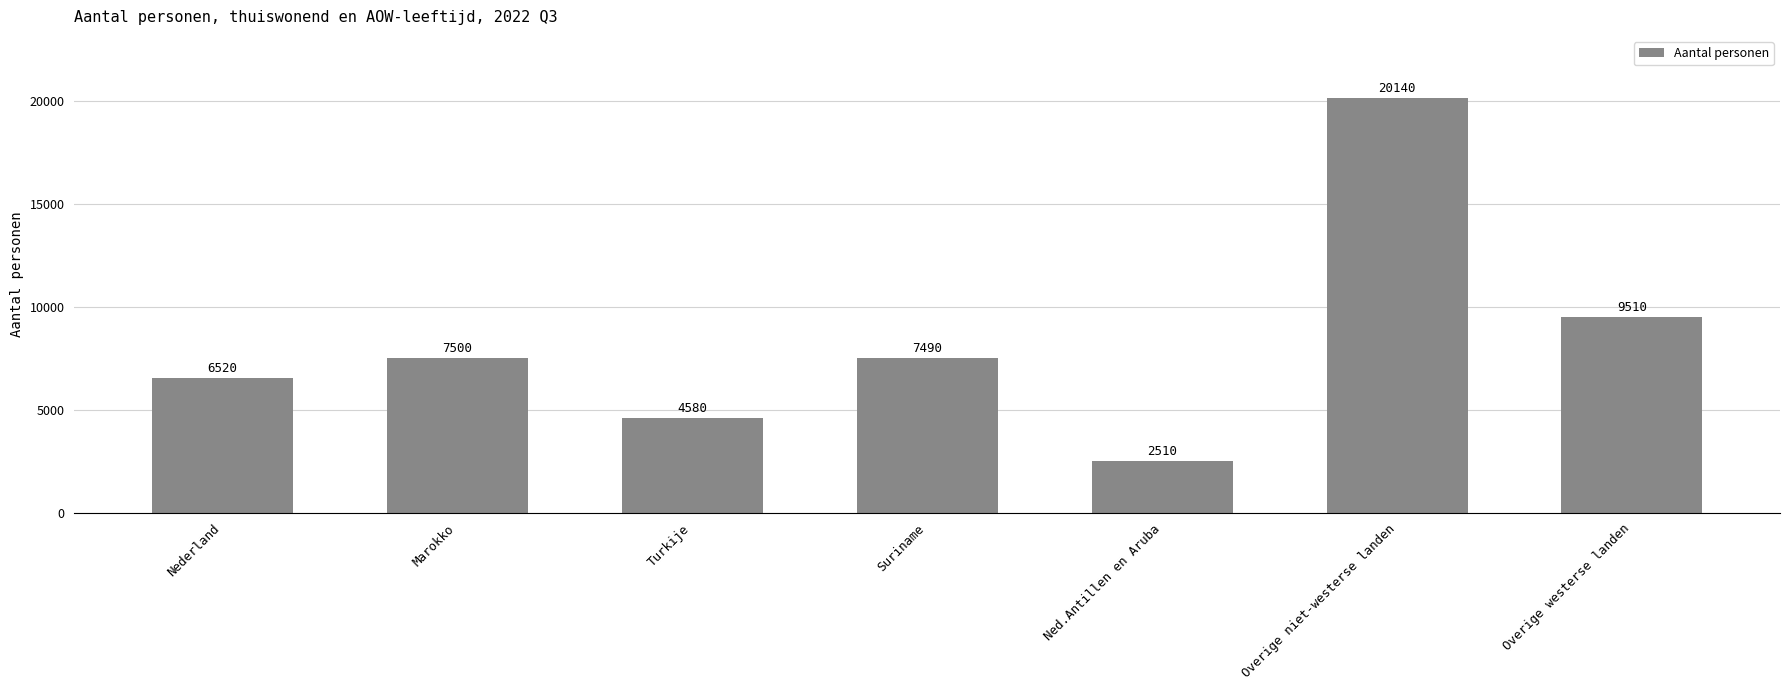

Between Nederland and Overige niet-westerse landen, which is larger?

Overige niet-westerse landen